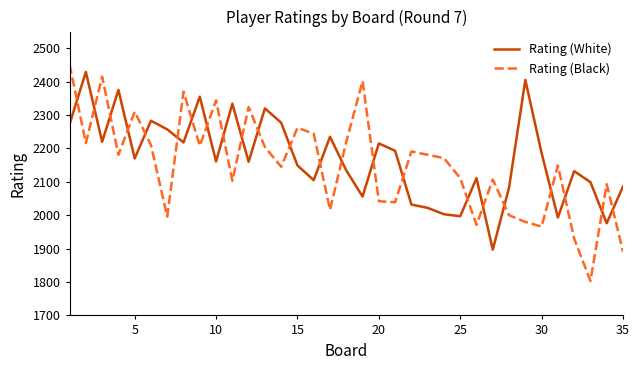

Rank the series by their maximum value, from lowest to highest.

Rating (White), Rating (Black)